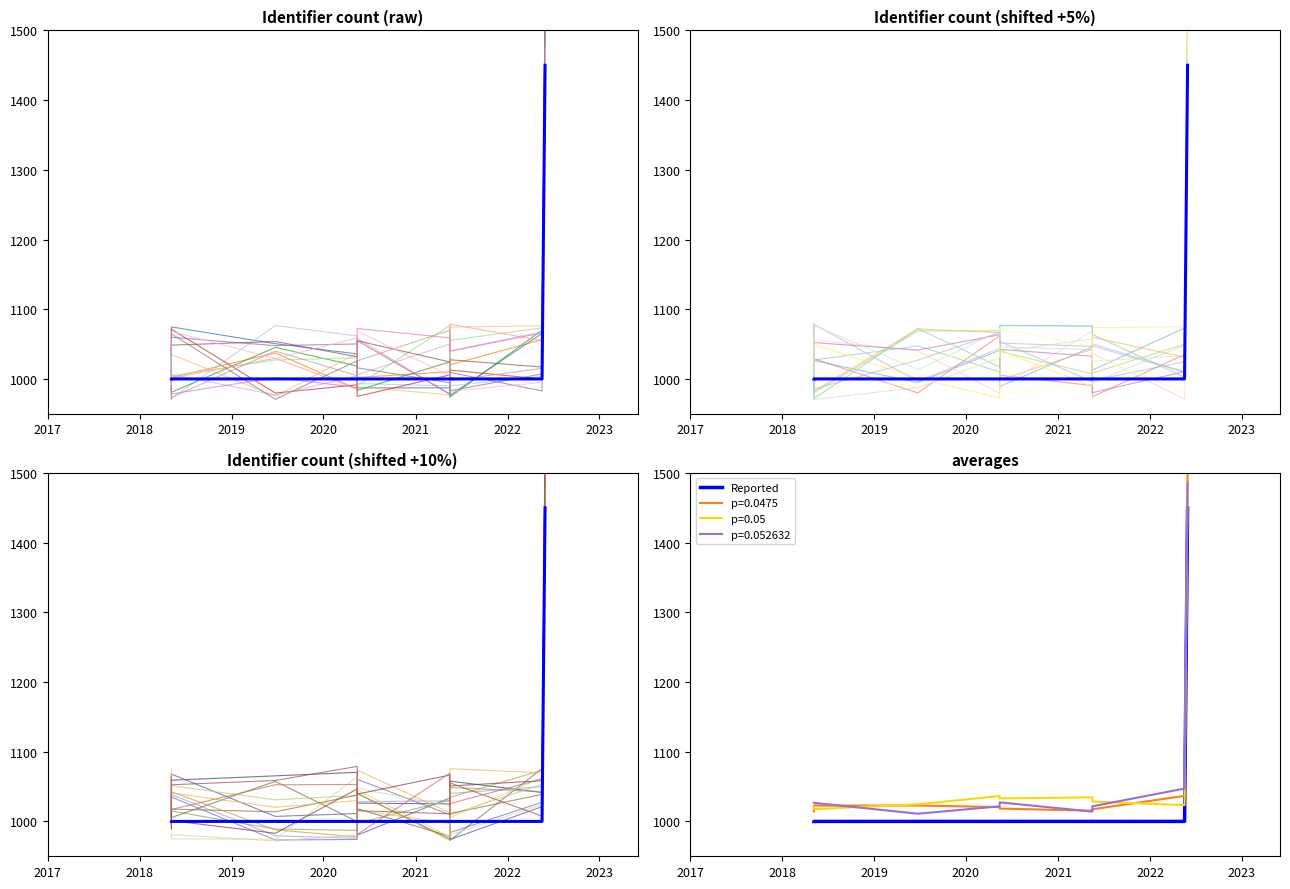

What is the lowest value of the Reported series?

1000.0